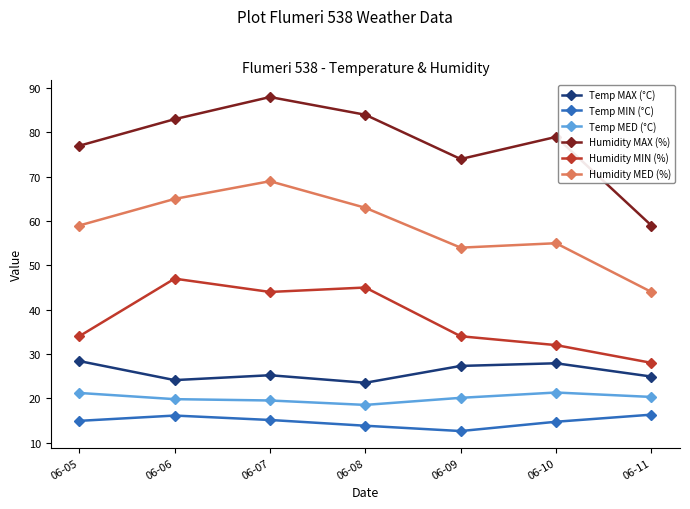

True or false: Humidity MAX (%) and Humidity MED (%) cross at least once.

False